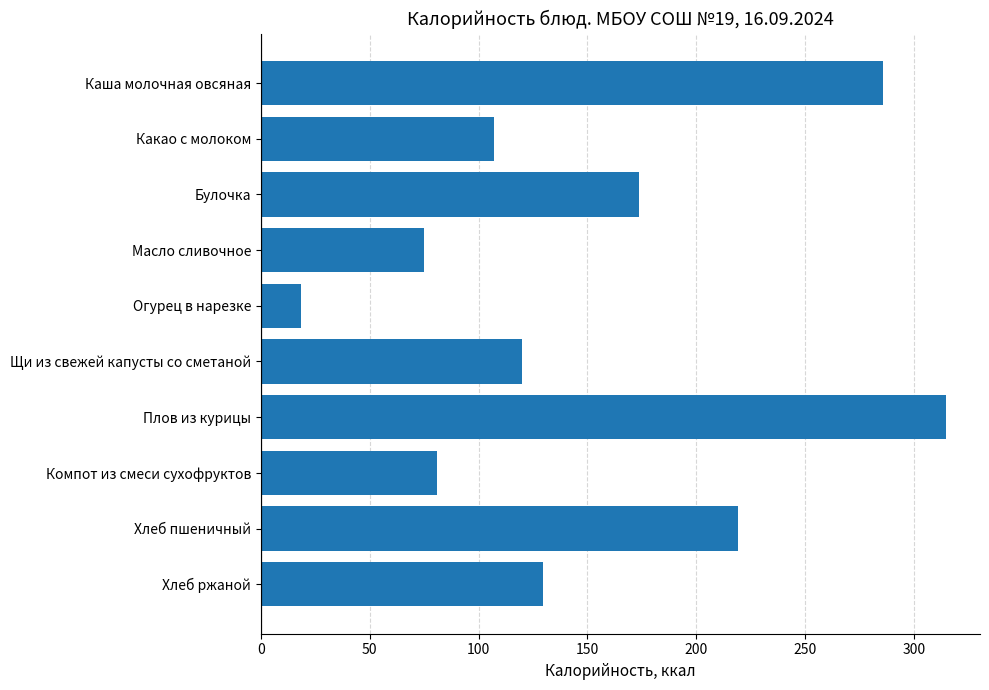

What is the change in value from Щи из свежей капусты со сметаной to Компот из смеси сухофруктов?

-39.1